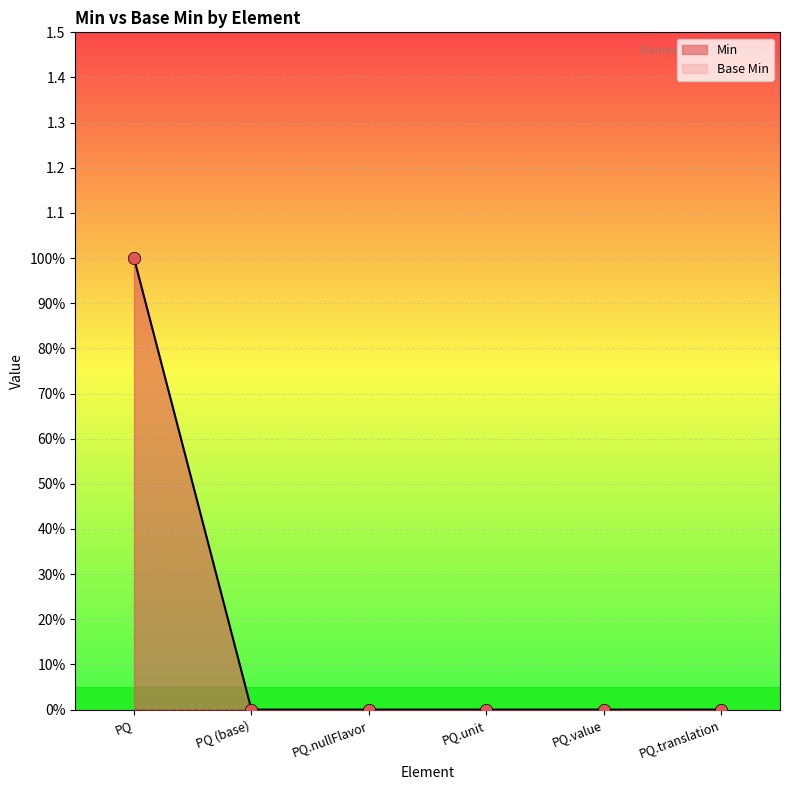

What is the change in value from PQ to PQ.nullFlavor?

-1